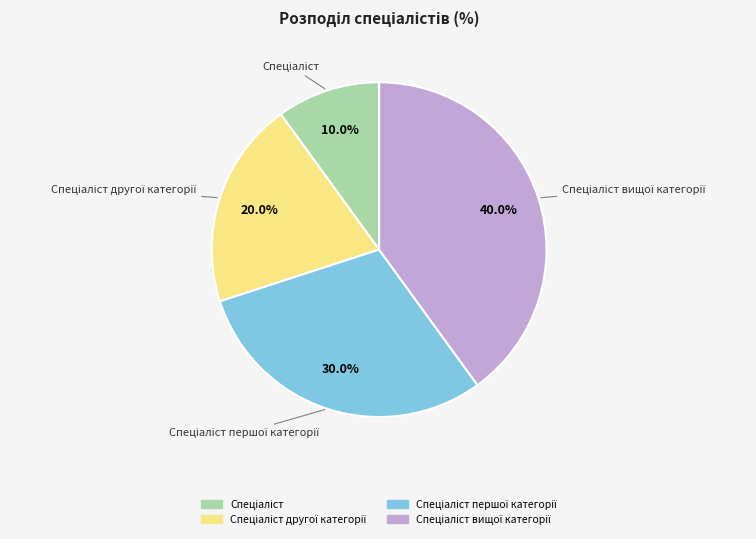

Is there a majority slice in this chart?

No